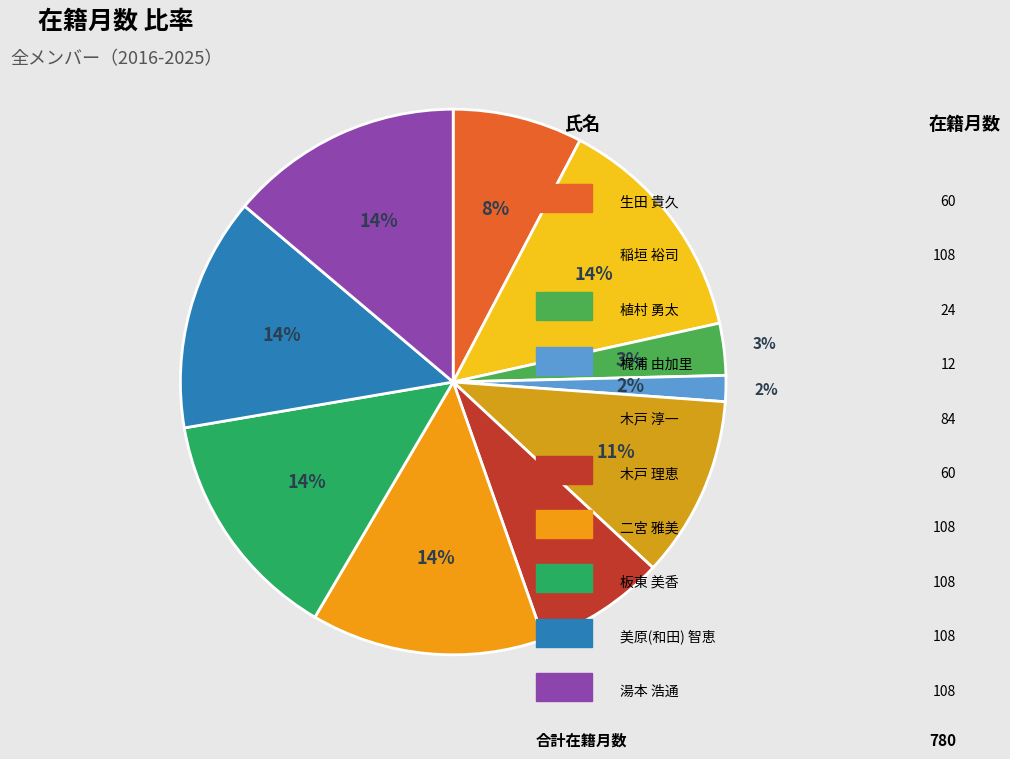

Which slice is the smallest?

梶浦 由加里